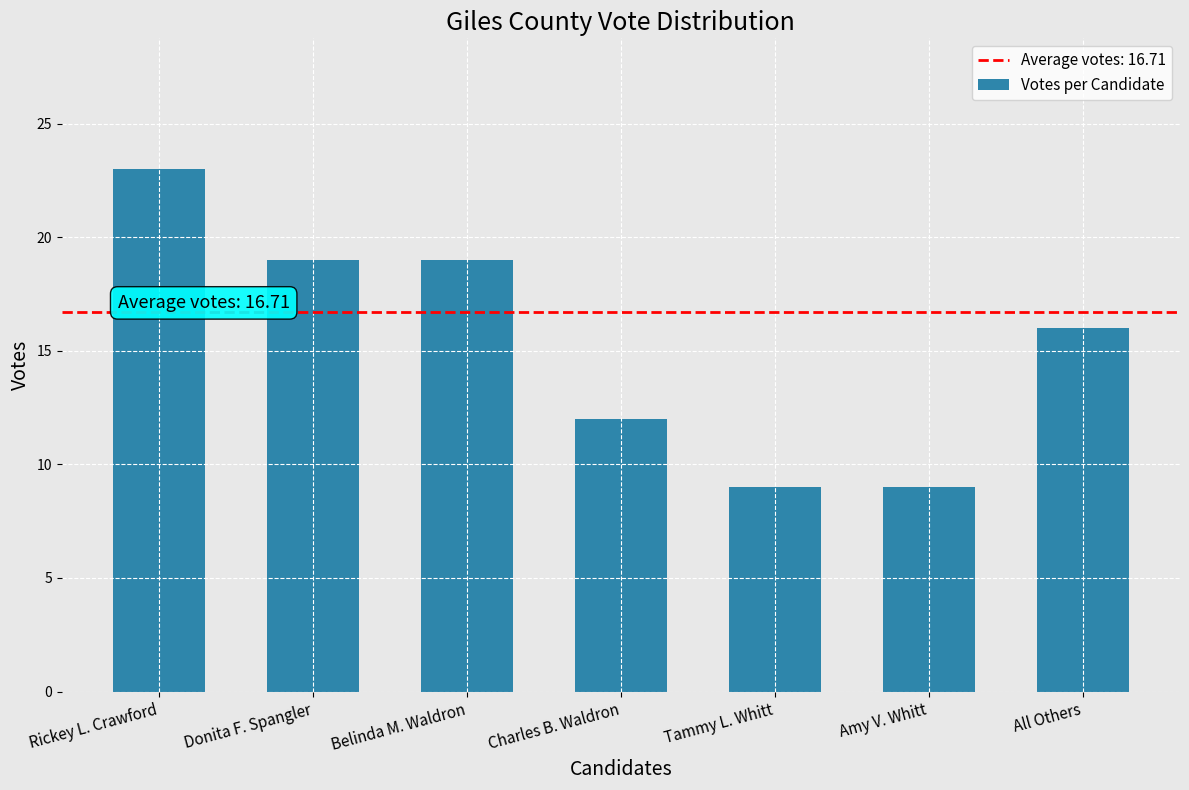

What is the change in value from Belinda M. Waldron to Amy V. Whitt?

-10